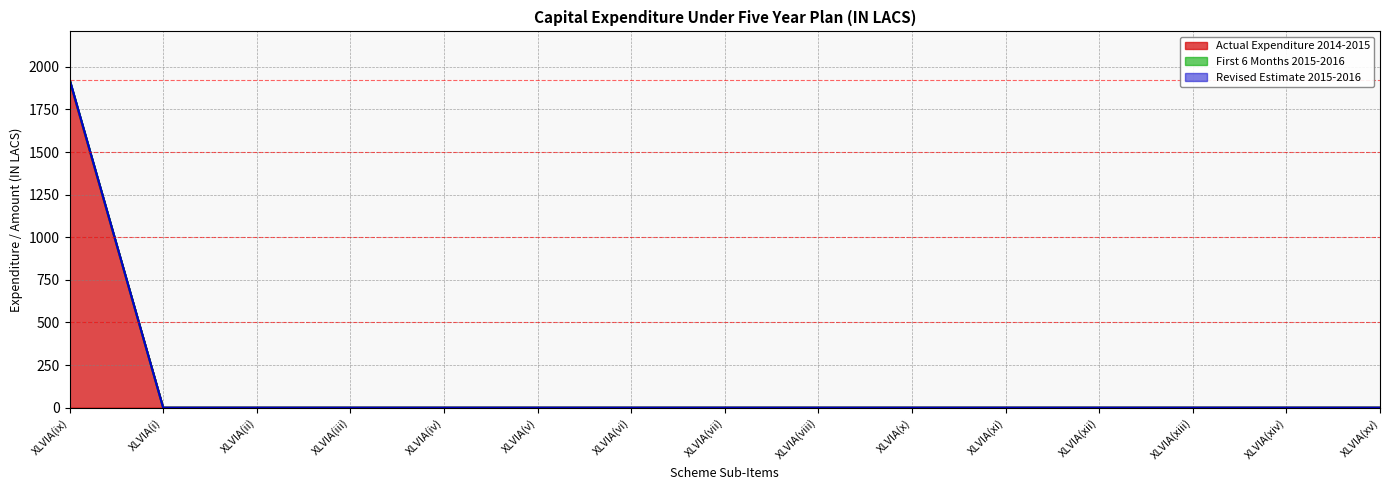

True or false: Actual Expenditure 2014-2015 has a value of -656.4 at XLVIA(xiii).

False